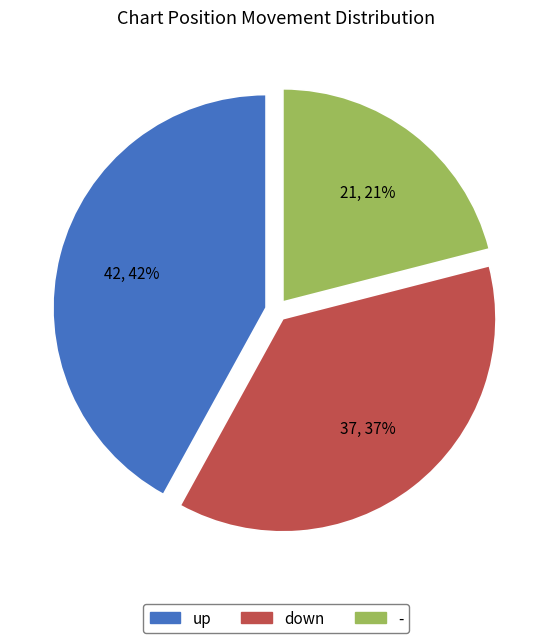

What is the ratio of the value at up to the value at -?

2.0